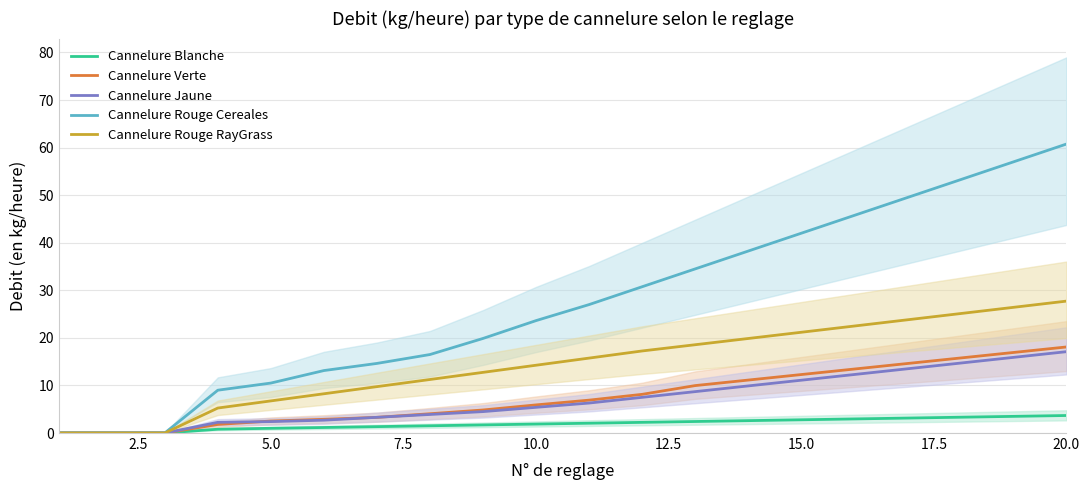

What are all the series names shown in the legend?

Cannelure Blanche, Cannelure Verte, Cannelure Jaune, Cannelure Rouge Cereales, Cannelure Rouge RayGrass